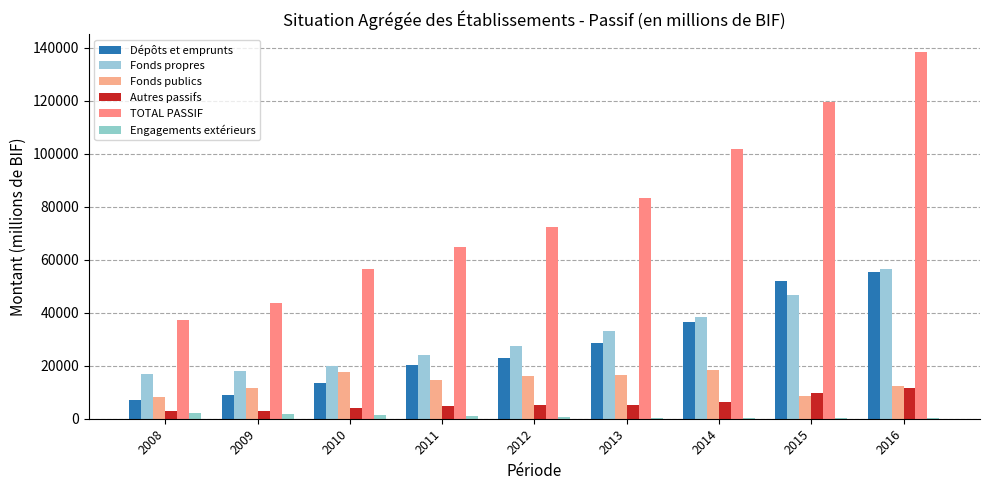

How many distinct data groups are displayed?

6